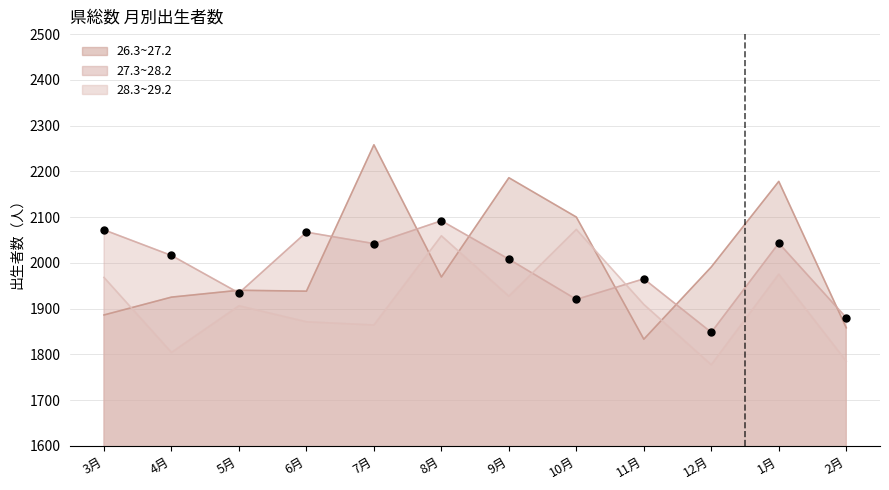

What is the total value across all series at 7月?

6164